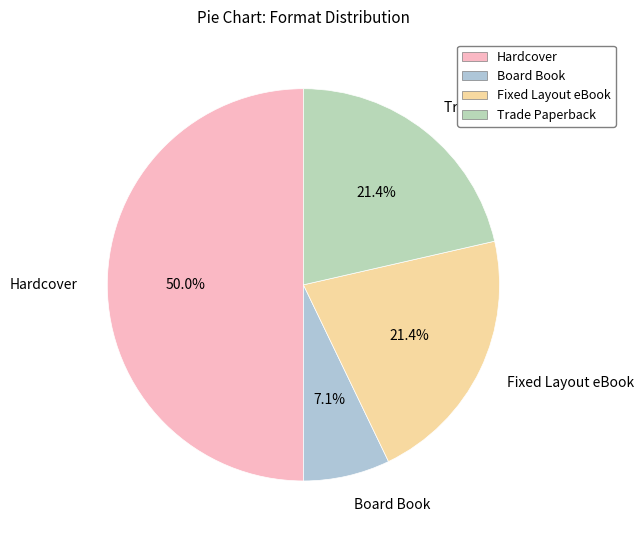

What portion of the pie excludes Fixed Layout eBook?

78.6%